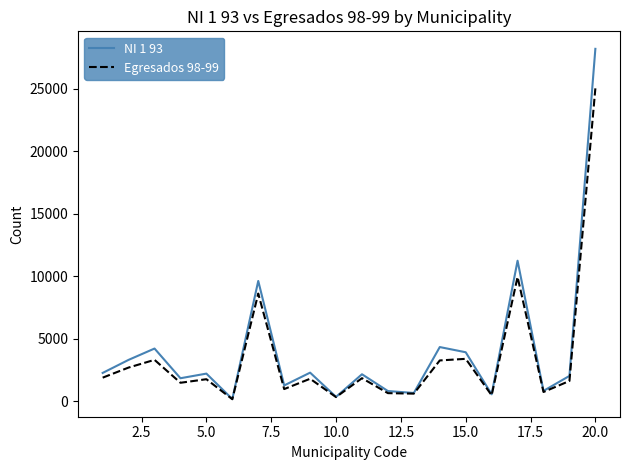

What is the greatest value displayed?

28196